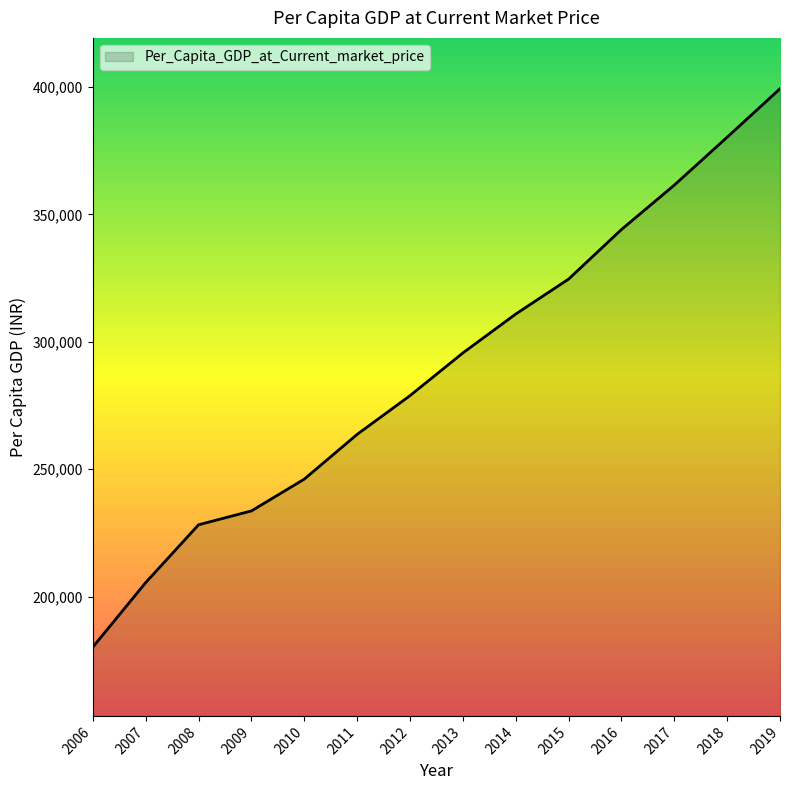

What is the ratio of the value at 2013 to the value at 2019?

0.7